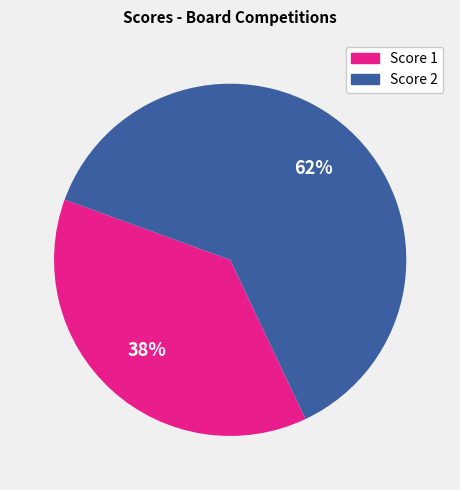

To the nearest percent, what is the average slice percentage?

50%